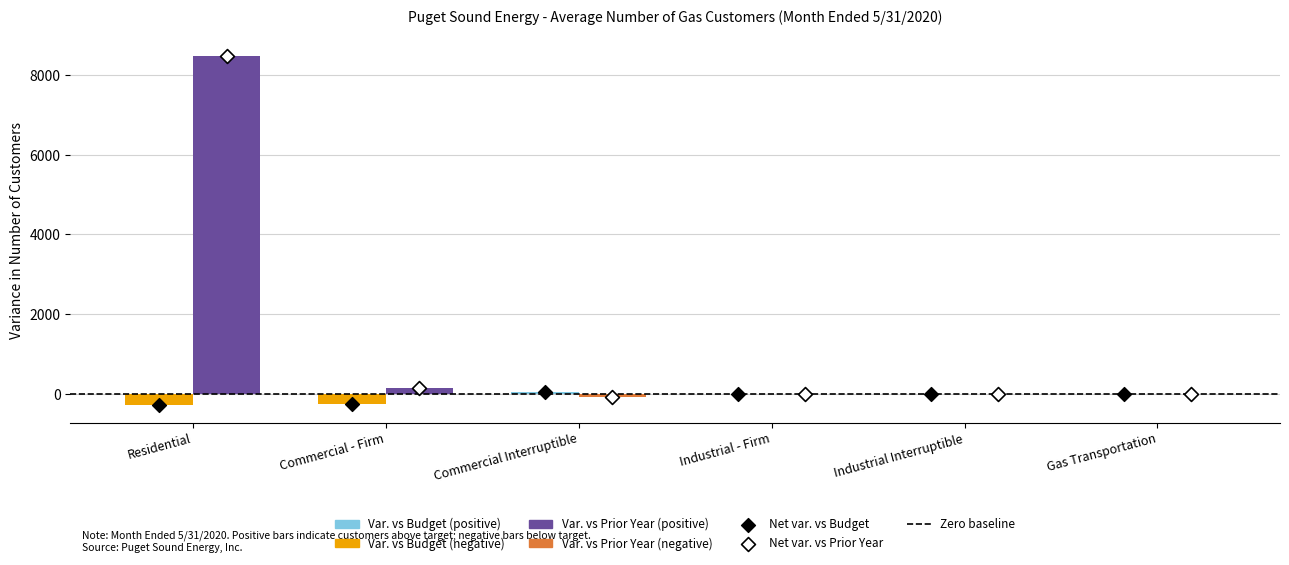

At which category is the sum across all series the highest?

Residential